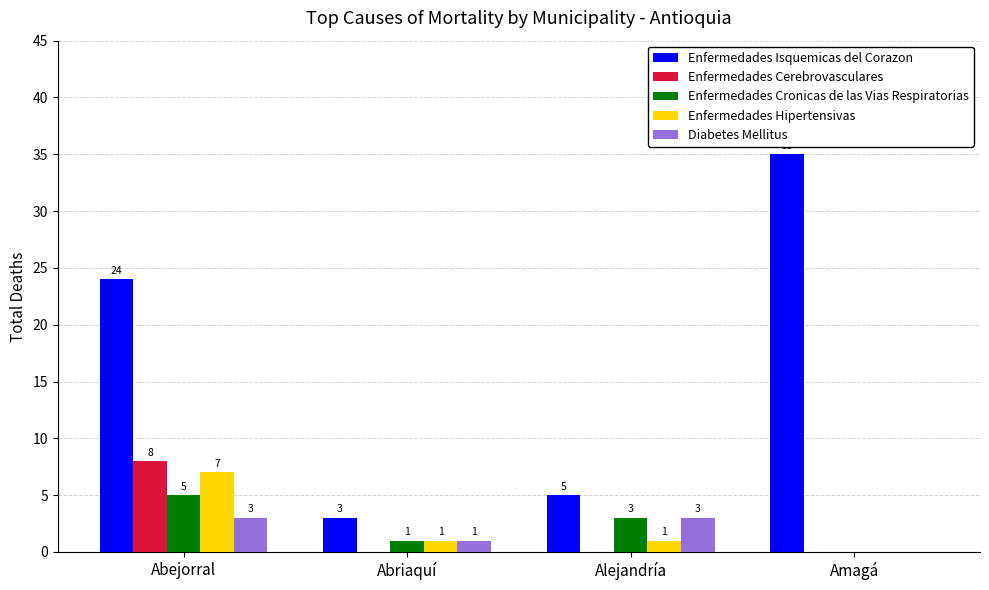

Between Abejorral and Amagá, which series saw the biggest shift?

Enfermedades Isquemicas del Corazon